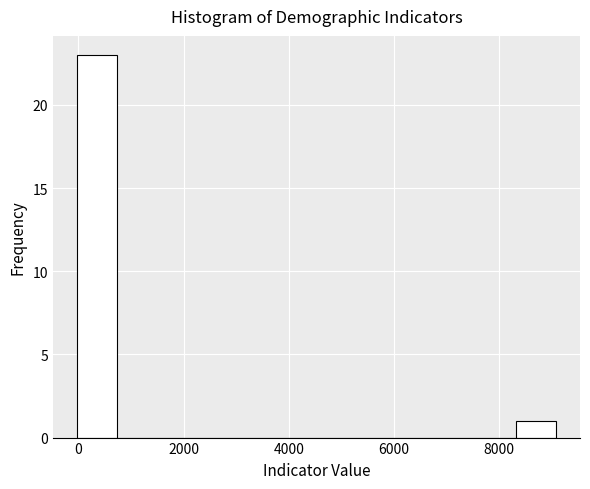

Read against the x-axis, roughly where is the centre of the tallest bar?

400